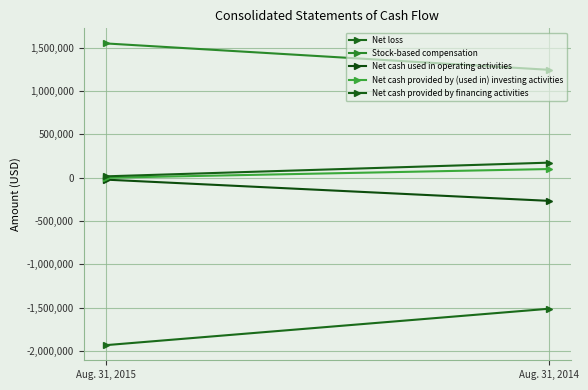

At which label is Net loss closest to -1722126?

Aug. 31, 2015